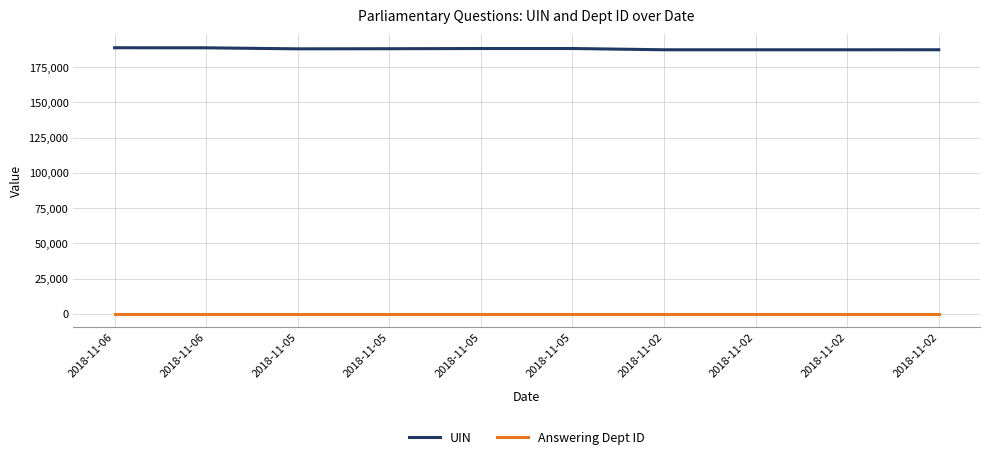

At 2018-11-06, list the series in order from smallest to largest.

Answering Dept ID, UIN